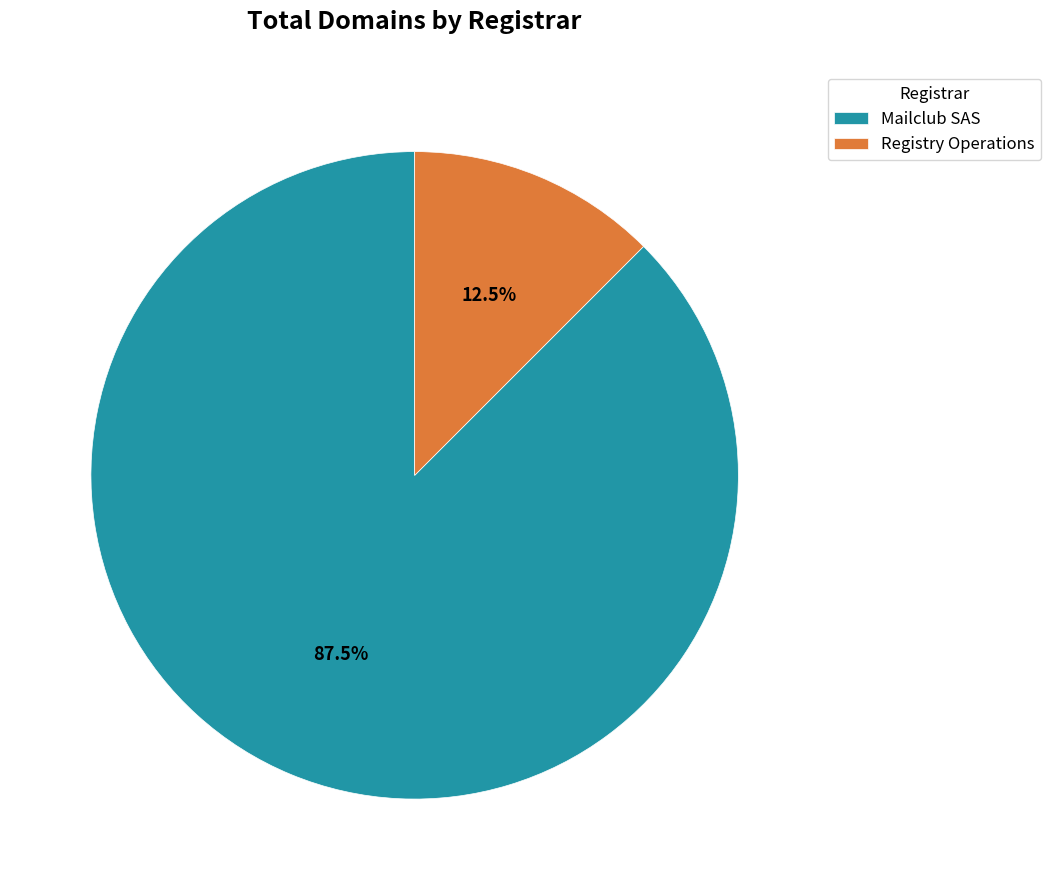

How many segments does this pie chart have?

2